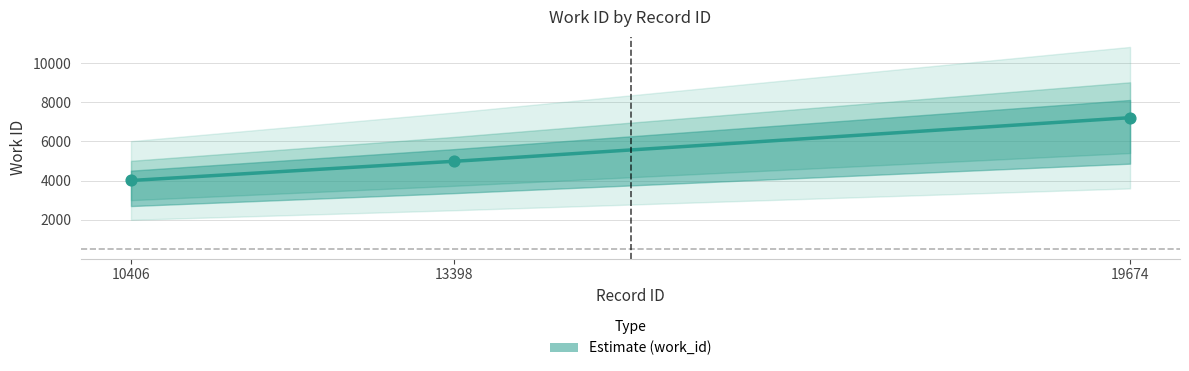

Approximately how many times larger is the value at 19674 compared to 10406?

1.8